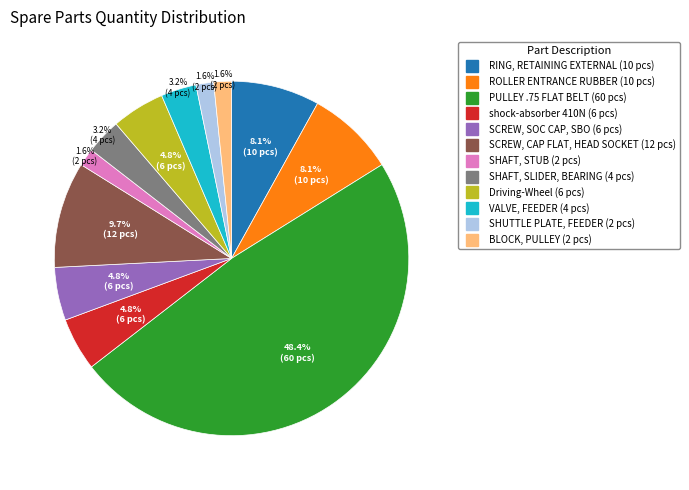

Does VALVE, FEEDER represent more than half of the total?

No